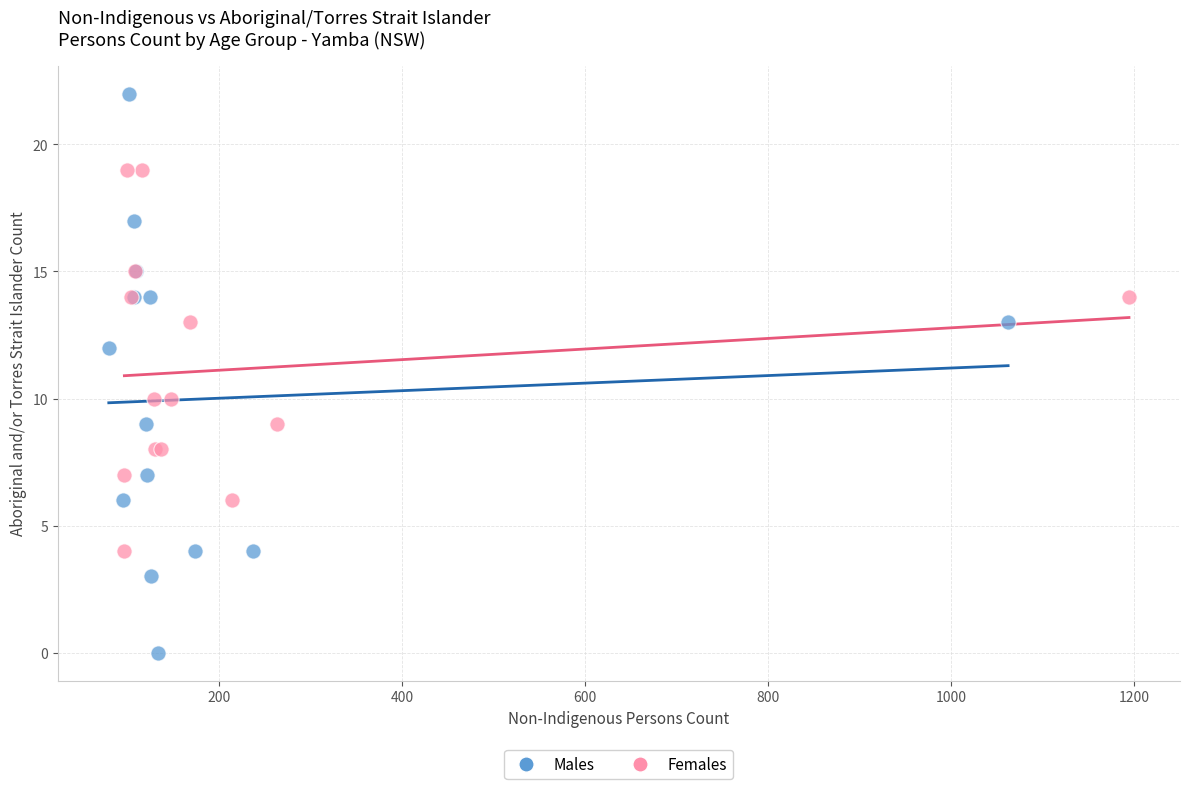

Which series contains the lowest Y value?

Males